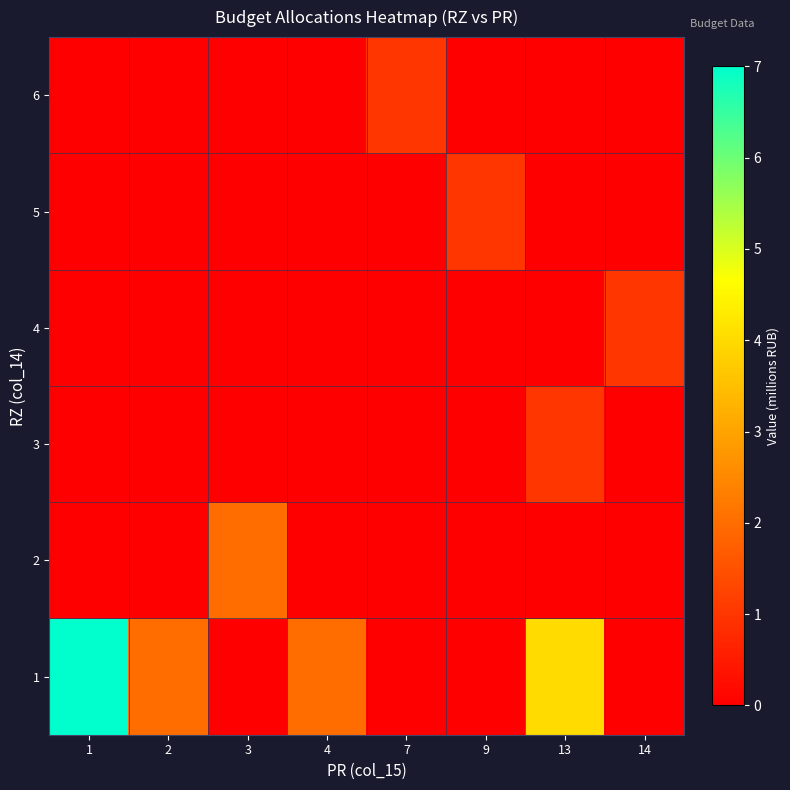

Between 2 and 9, which is larger?

2